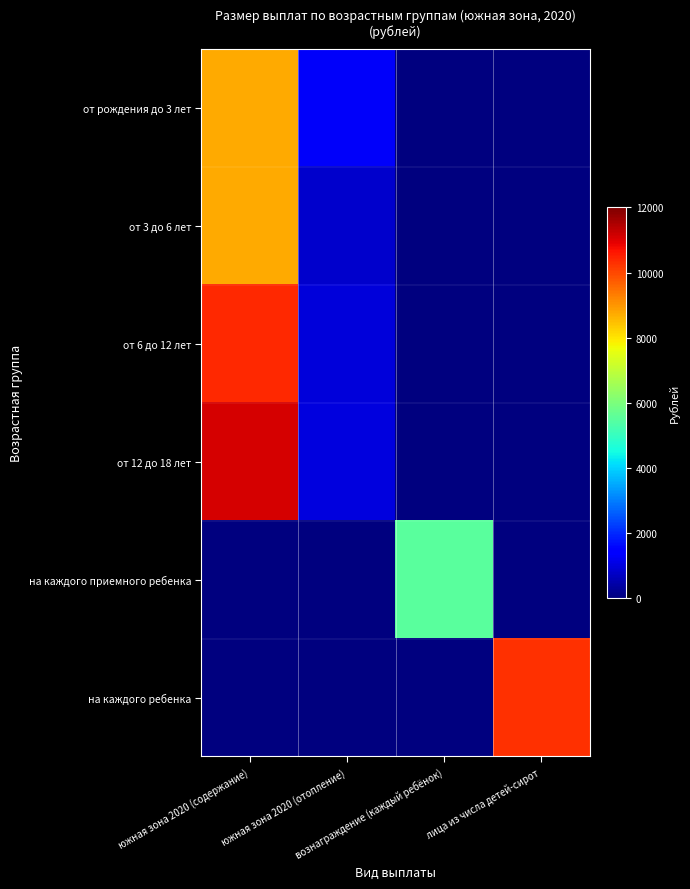

At южная зона 2020 (содержание), list the series in order from largest to smallest.

от 12 до 18 лет, от 6 до 12 лет, от рождения до 3 лет, от 3 до 6 лет, на каждого приемного ребенка, на каждого ребенка